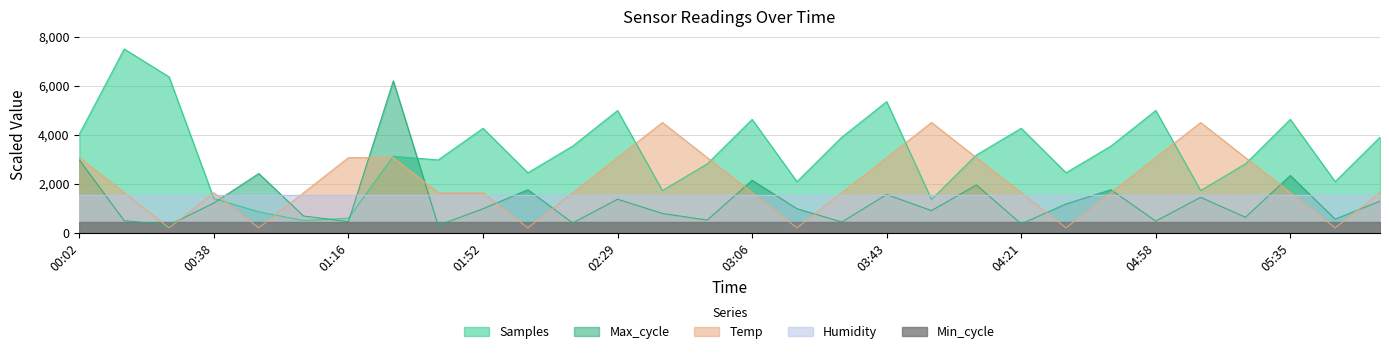

Which series ends up on top after the final intersection of Temp and Samples?

Samples